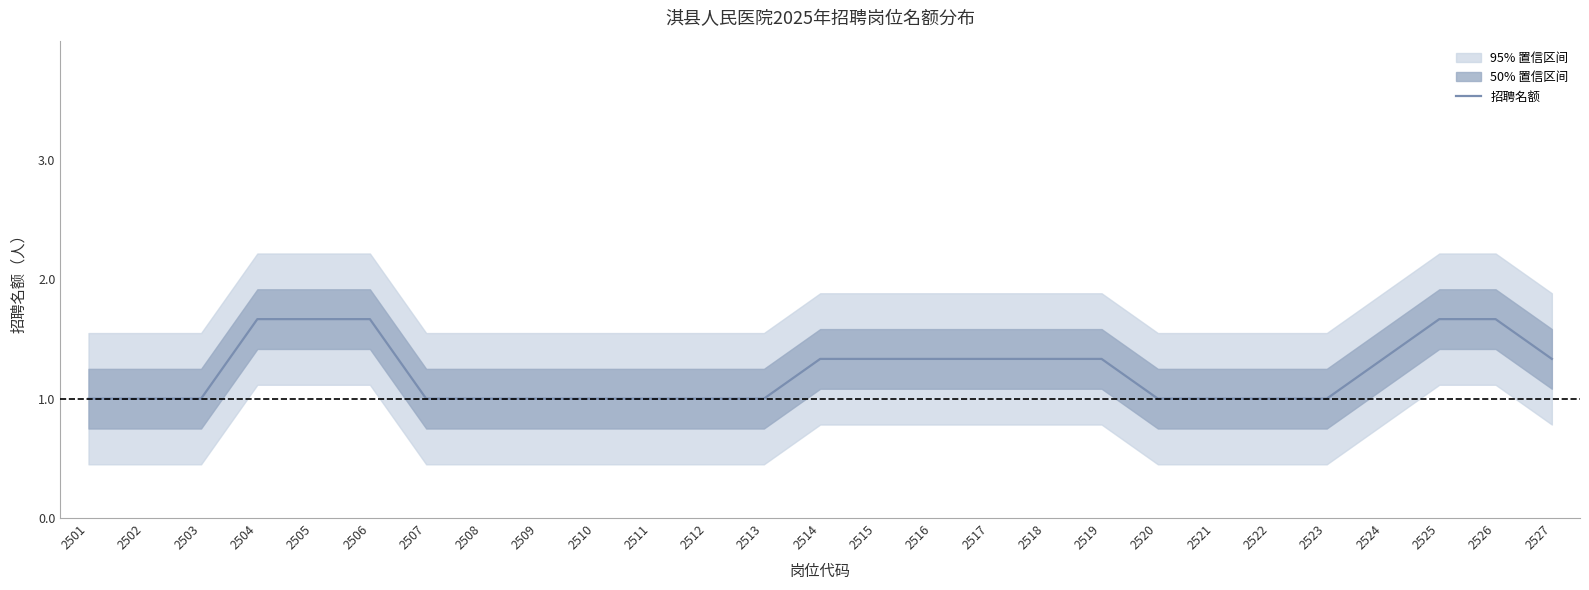

The chart shows a value of 1.8 at 2521. True or false?

False